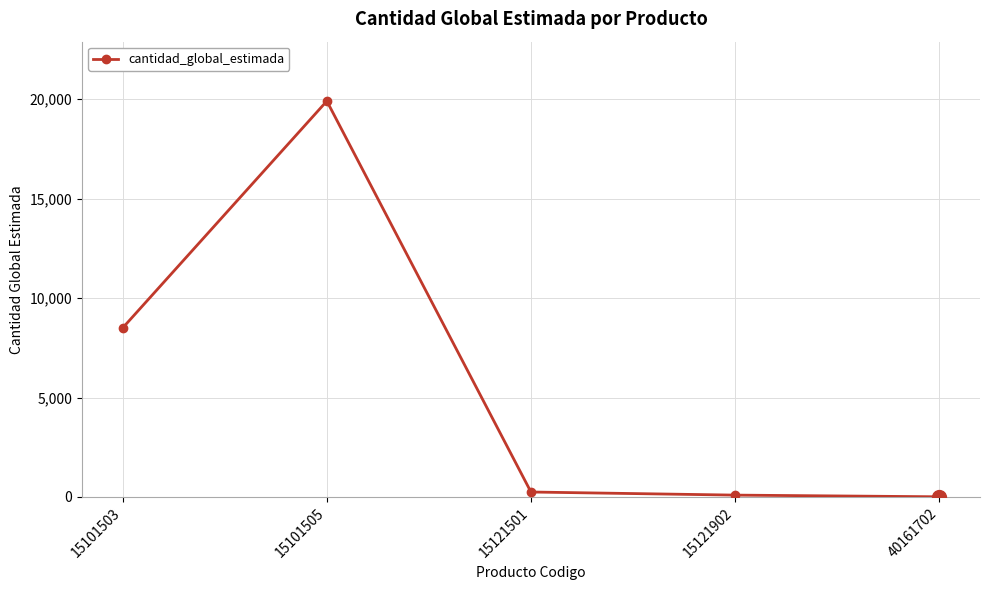

Where is the data nearest to the value 9955?

15101503